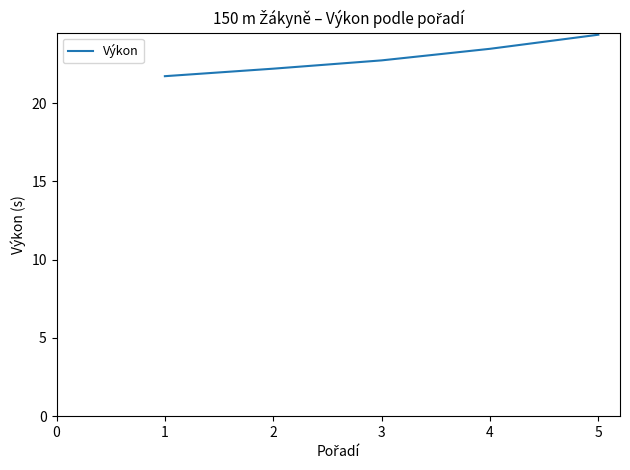

Count the number of data series in this chart.

1